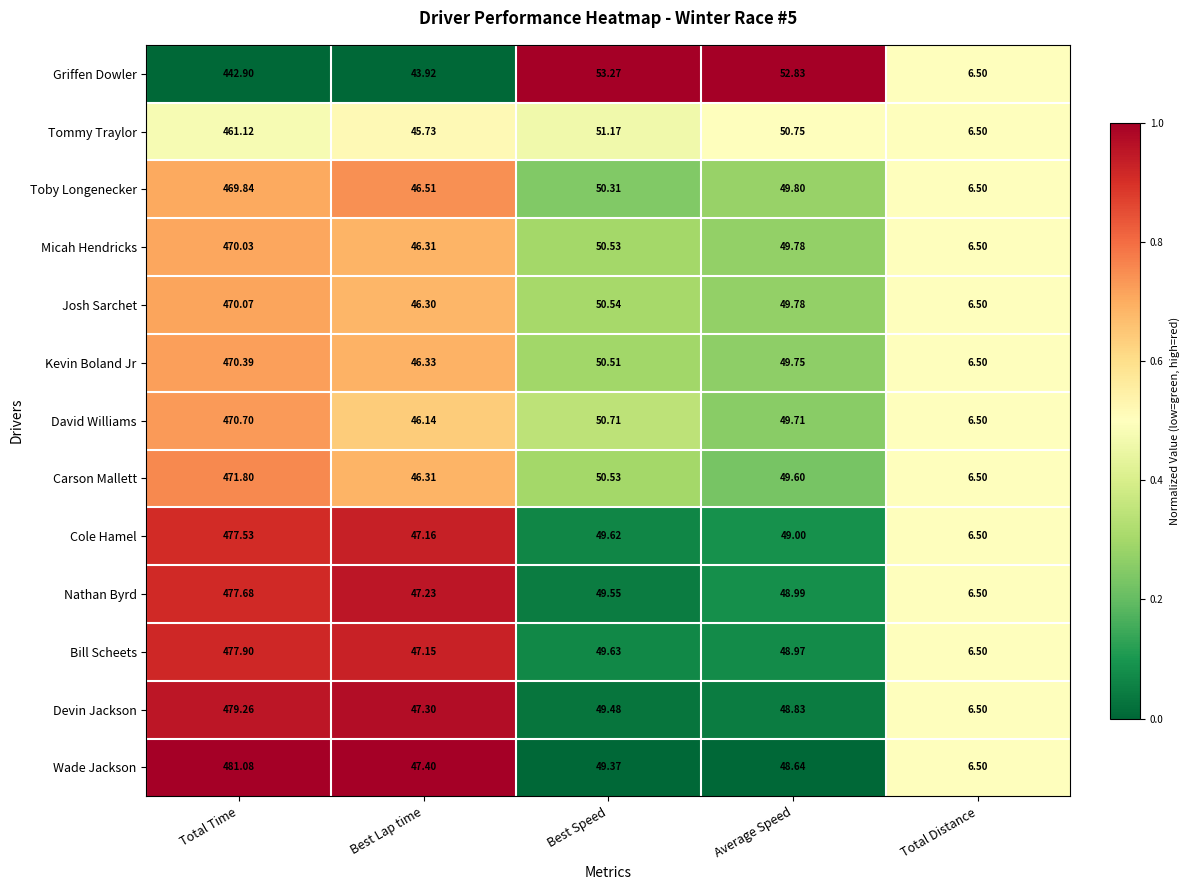

Which series has the widest spread of values?

Wade Jackson